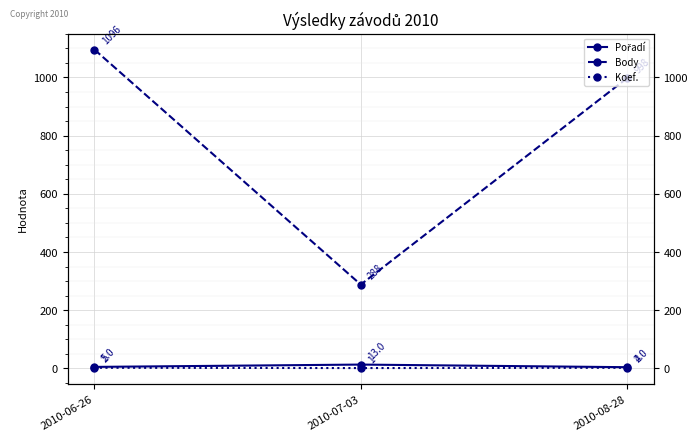

At which category is the sum across all series the highest?

2010-06-26